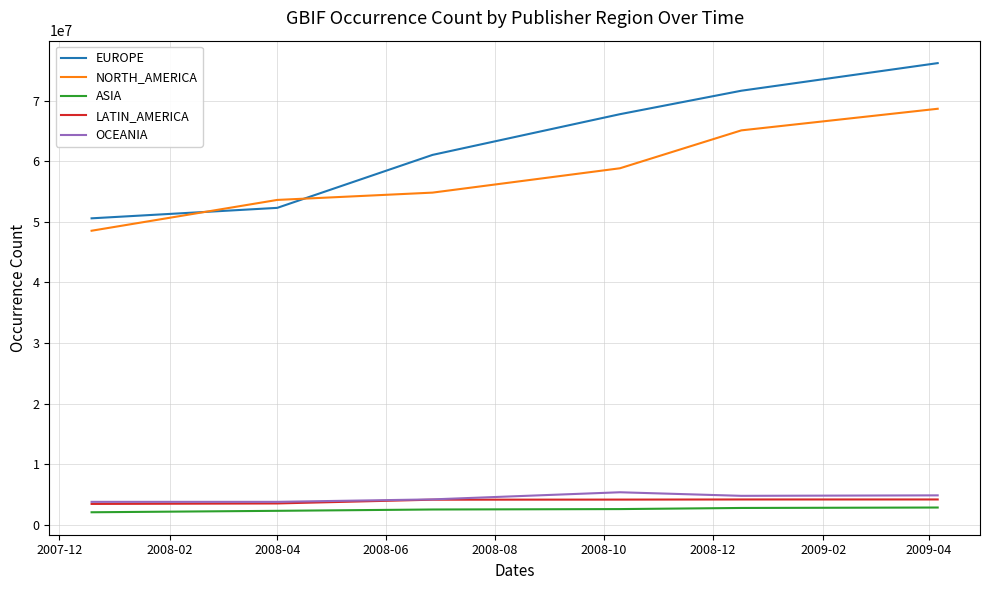

True or false: OCEANIA and EUROPE cross at least once.

False